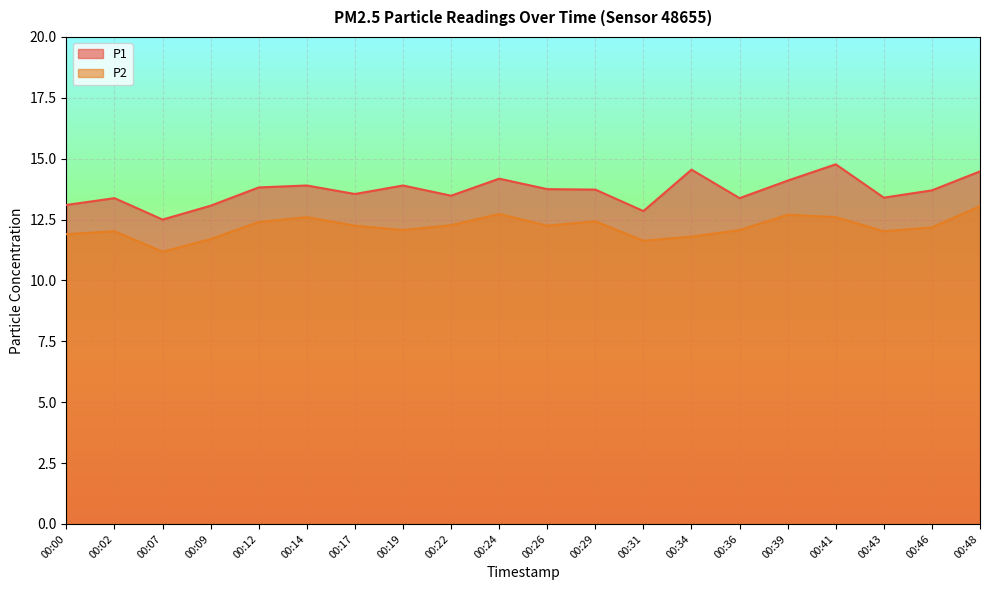

Count the number of categories in the chart.

20